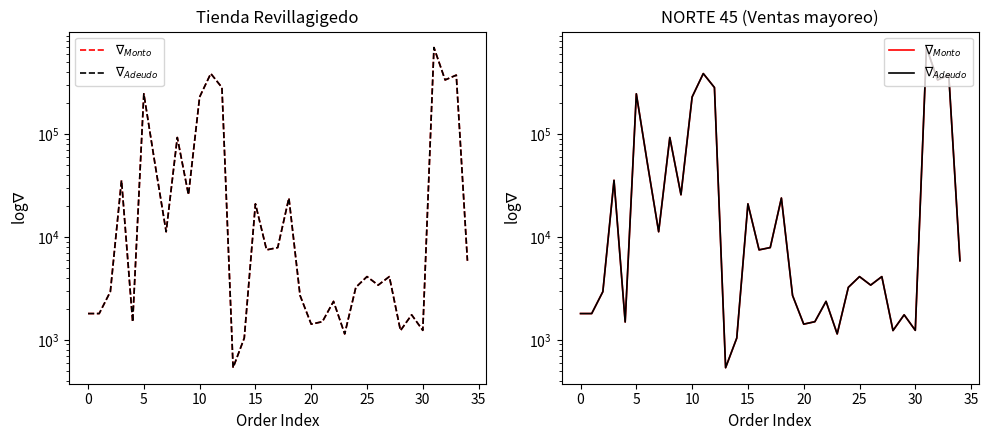

What is the value of the $\nabla_{Monto}$ point at the 27th from the left?

3405.0